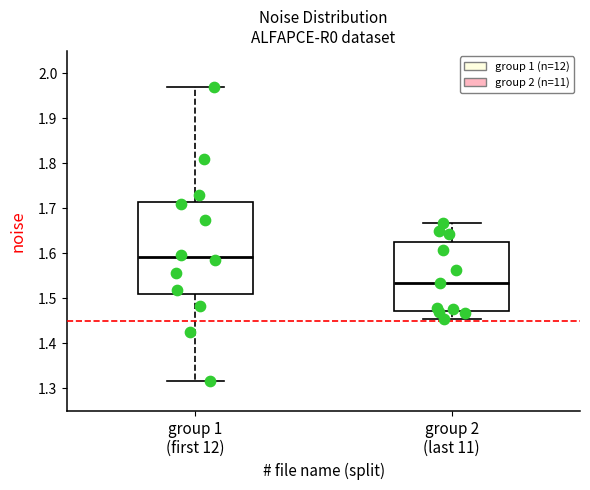

Reading left to right, transcribe this box plot: for each box, give where its median line is, the range the box spans, and where its two whiskers end, as read against the y-axis. The values are not printed on the chart, so give them approximately, as read against the axis.

group 1 (first 12): median 1.59, box 1.51 to 1.72, whiskers 1.32 to 1.97
group 2 (last 11): median 1.54, box 1.47 to 1.63, whiskers 1.45 to 1.67